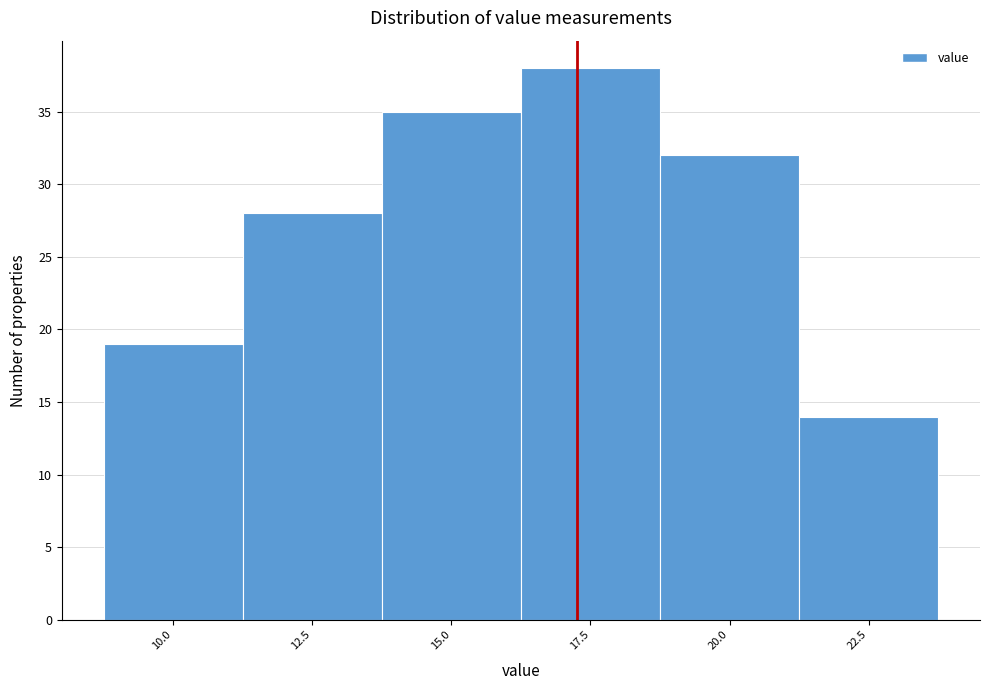

Reading right to left, transcribe all the data shown in this chart.

14	32	38	35	28	19